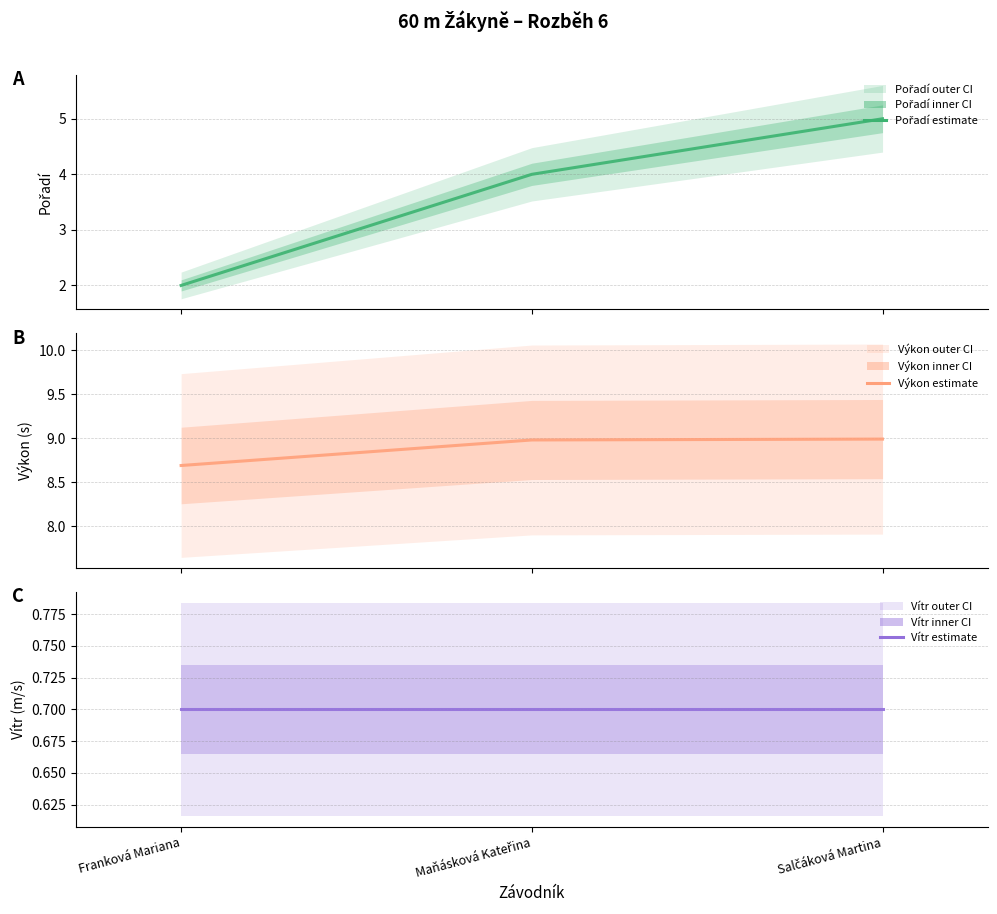

What is the label of the 2nd point from the left?

Maňásková Kateřina